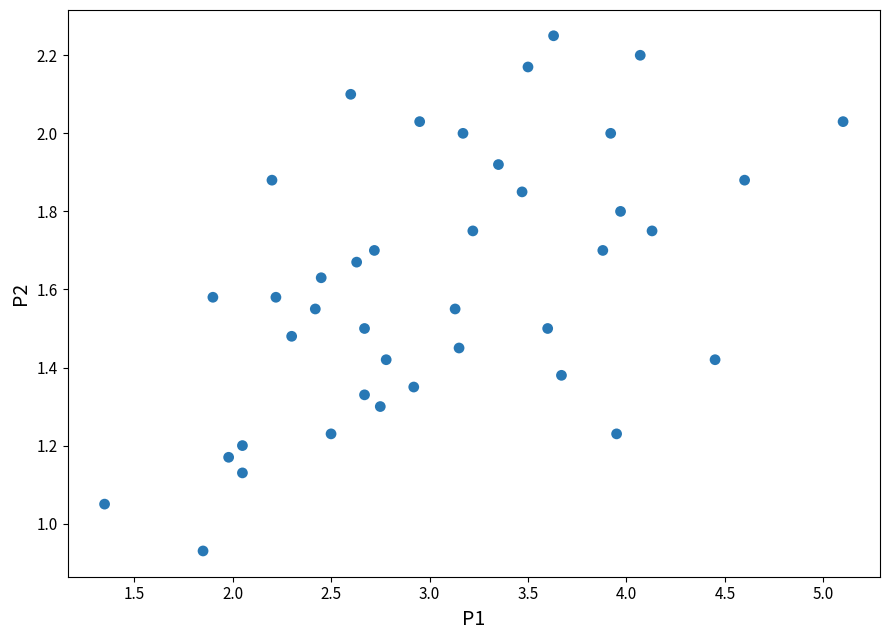

What is the range of X values (max minus min)?

3.7